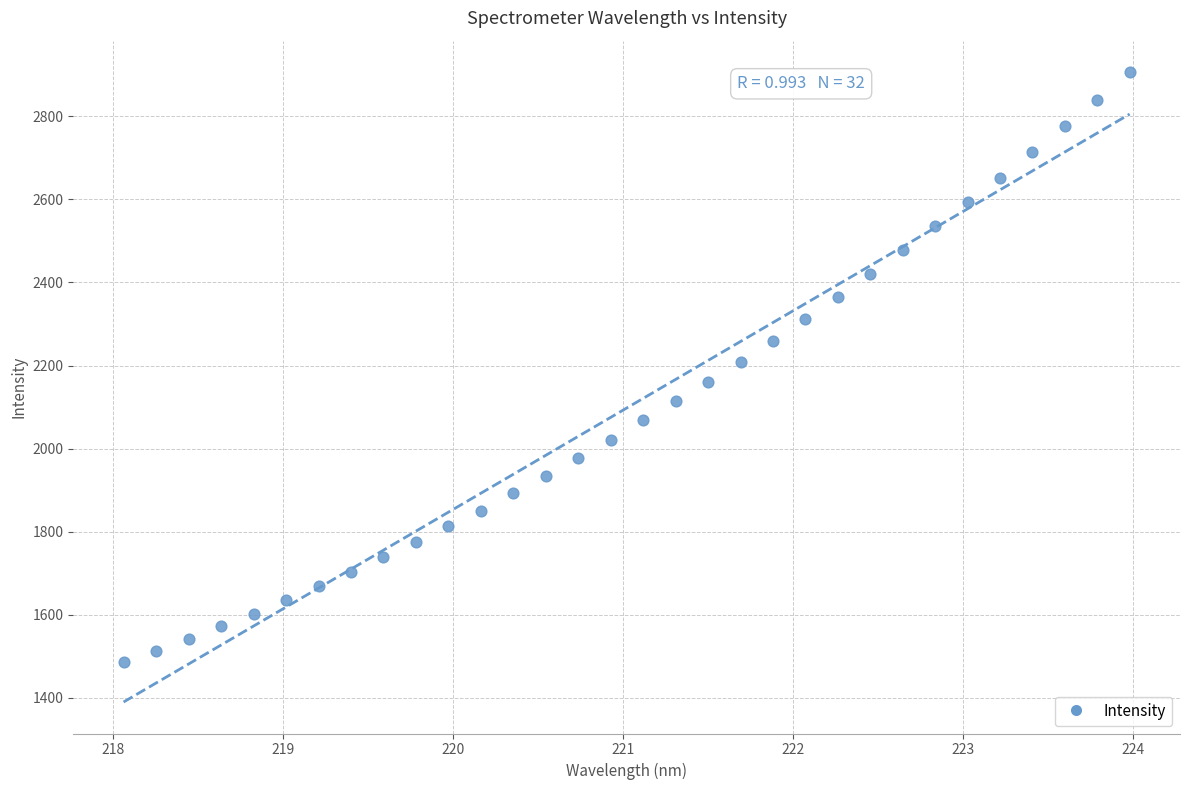

What is the range of Y values (max minus min)?

1420.6